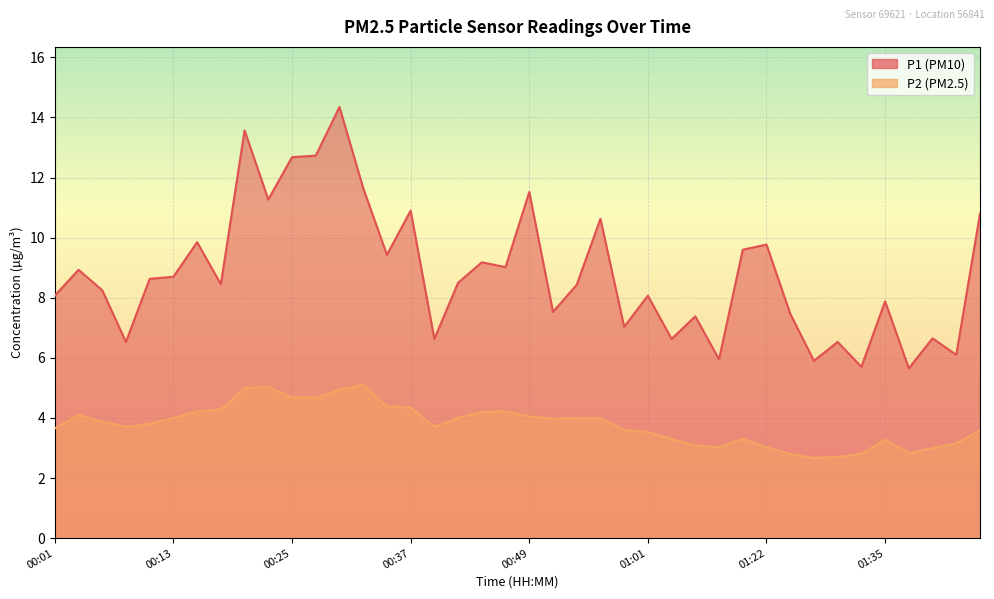

In P2, how many points are higher than both neighbors (excluding endpoints)?

6